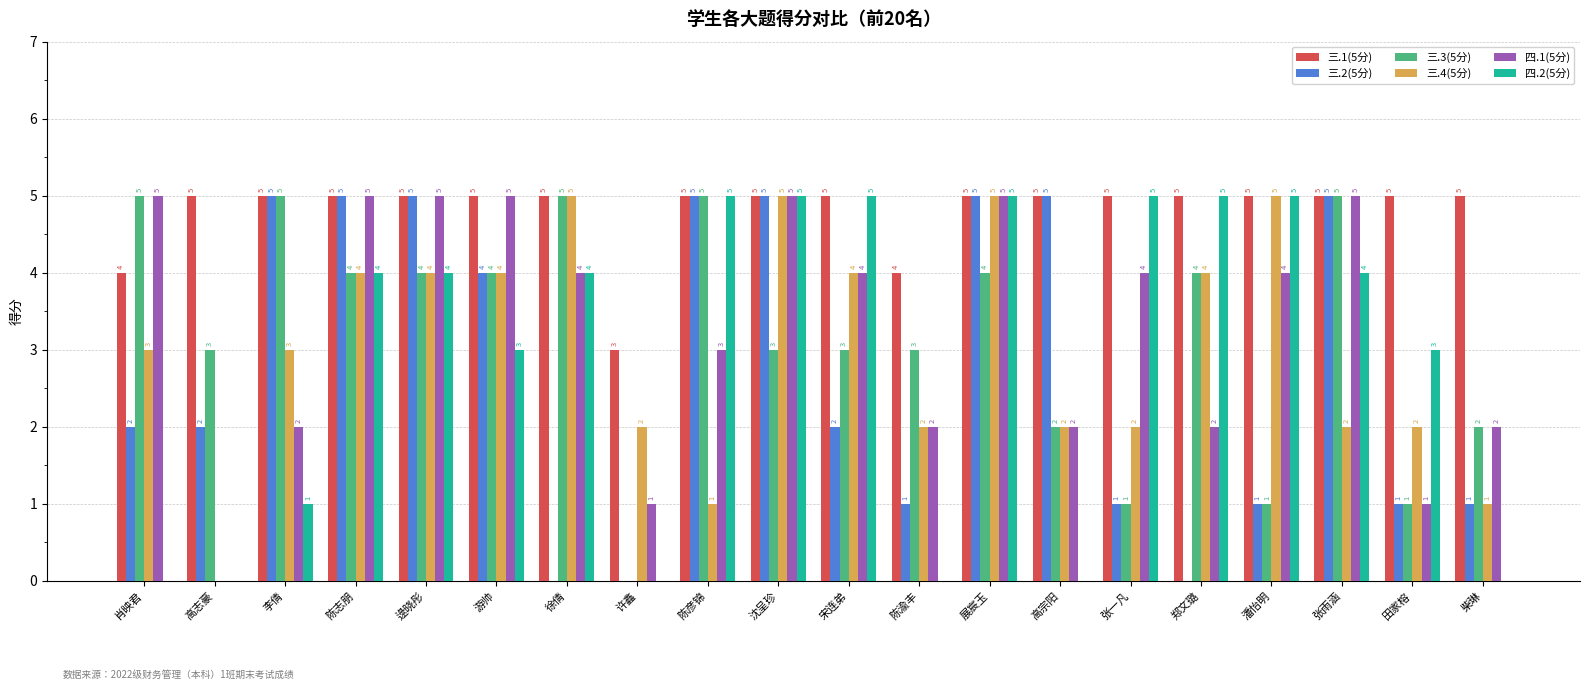

Where does the 三.3(5分) series first go above 4?

肖映君